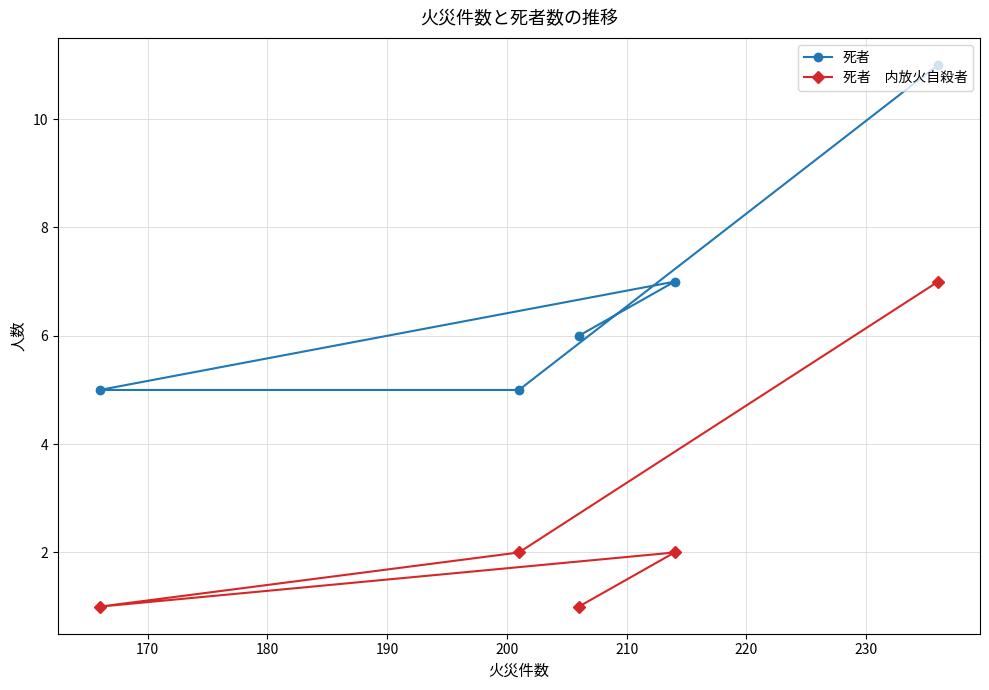

What is the maximum value shown in the chart?

11